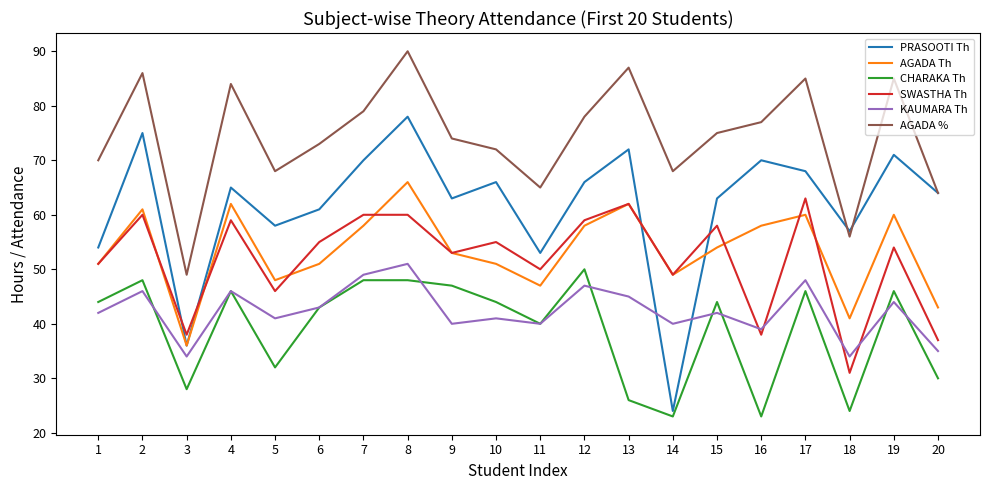

At which category is the sum across all series the highest?

8